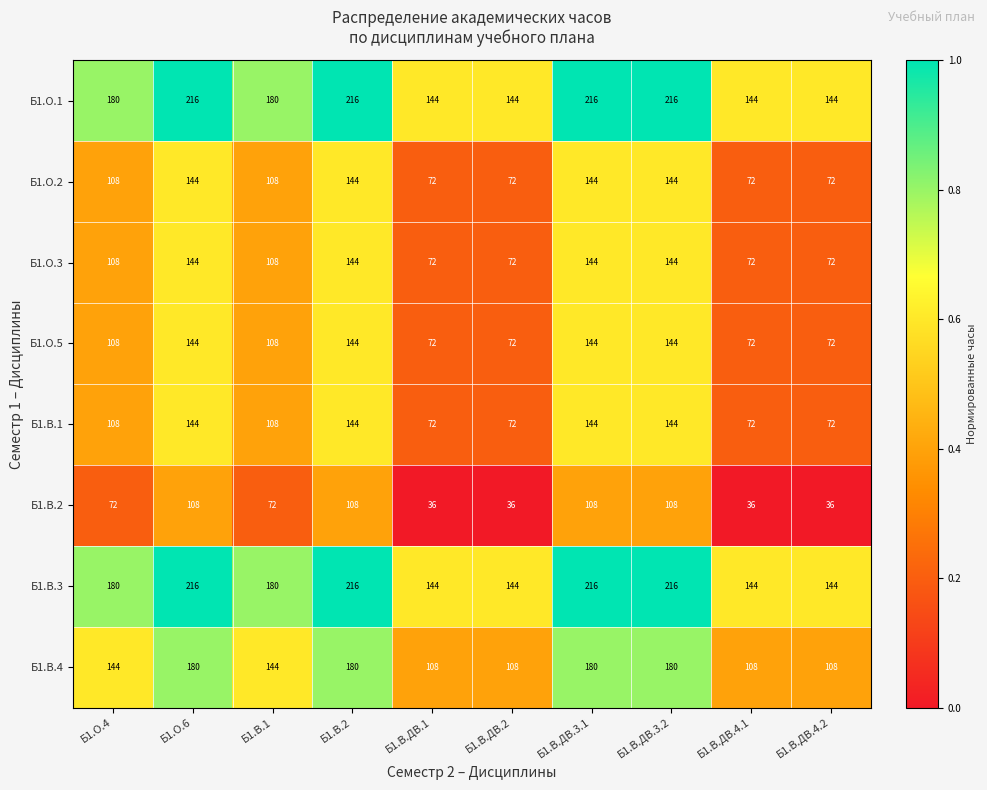

What is the difference between the highest and lowest values at Б1.О.6?

108